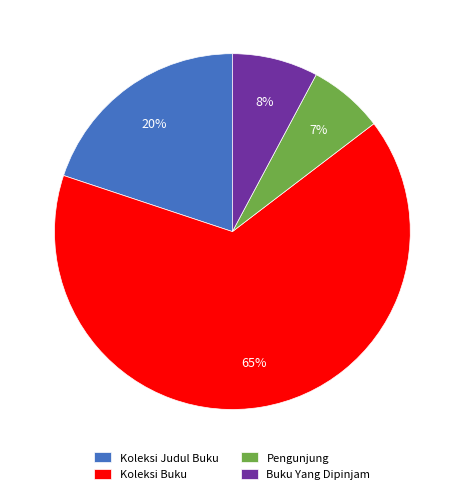

To the nearest percent, what is the average slice percentage?

25%